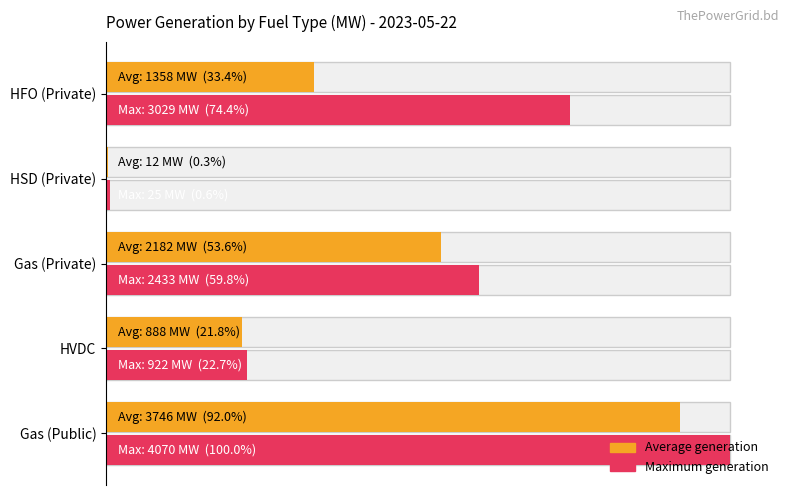

How many series are shown in this chart?

2